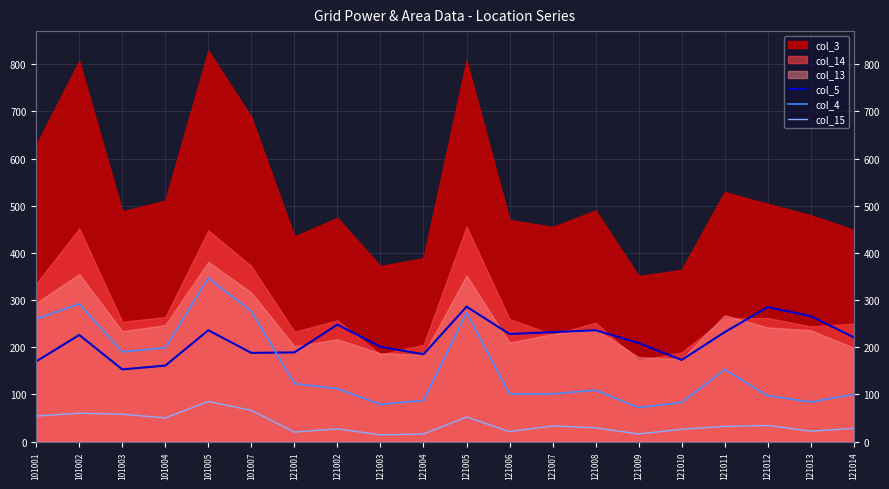

What is the difference between the second highest and minimum values in the col_15 series?

52